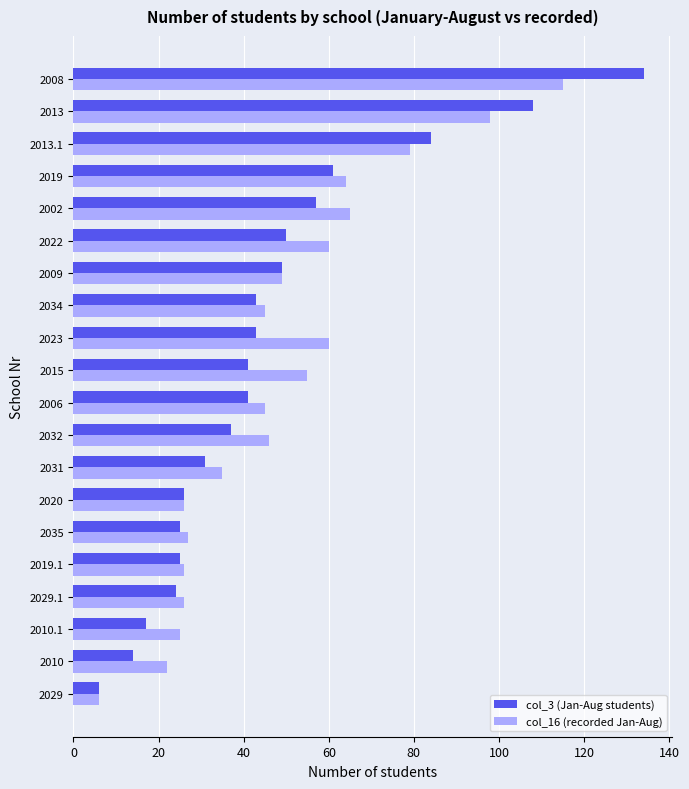

What is the maximum value for col_3 (Jan-Aug students)?

134